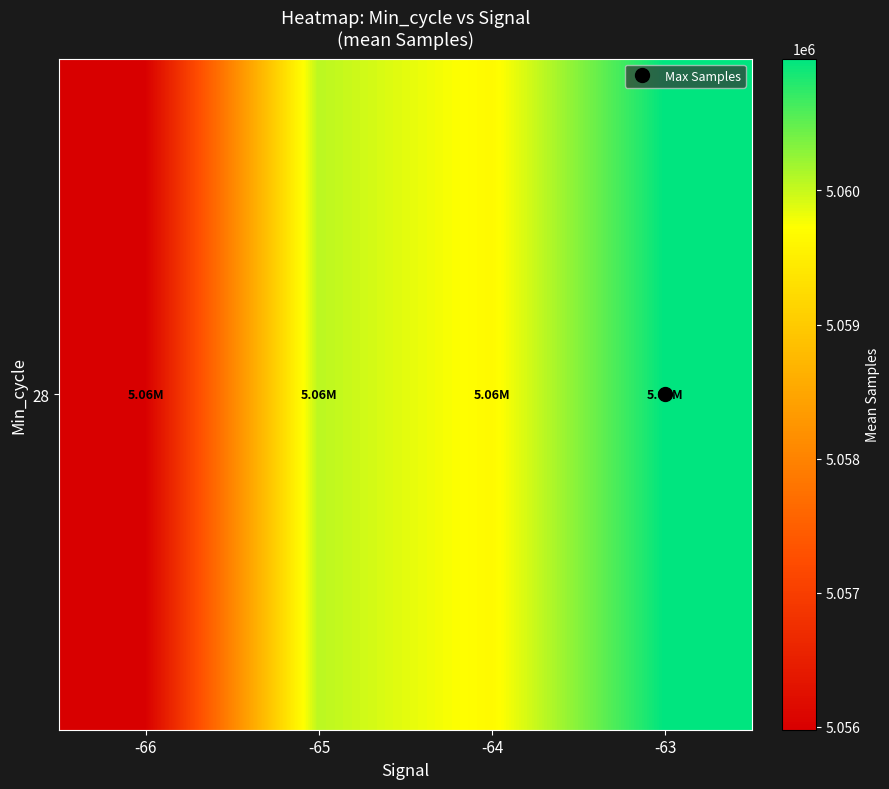

How many data points does each series have?

4